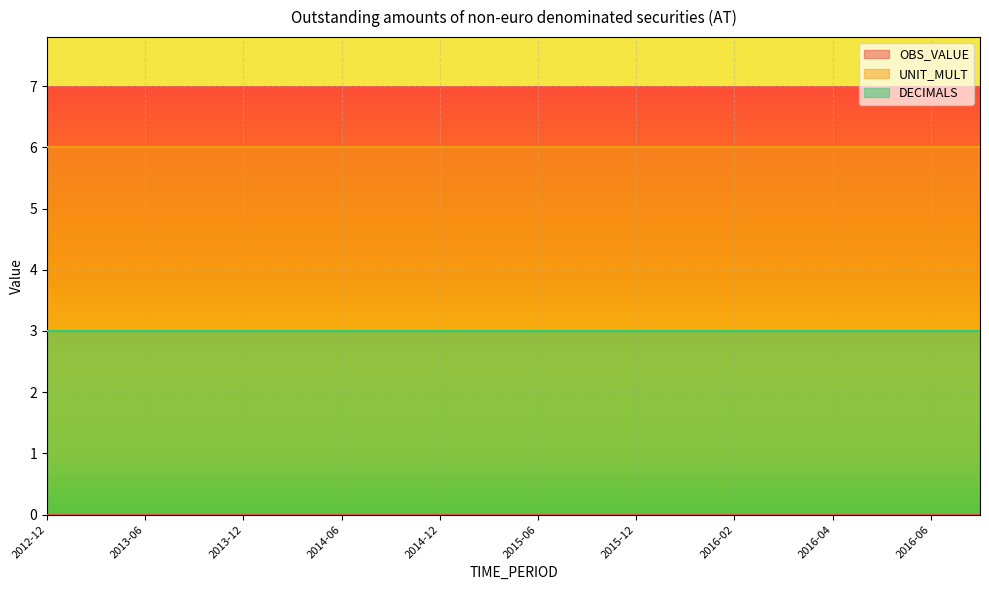

True or false: UNIT_MULT has more than 1 points higher than both neighbors.

False